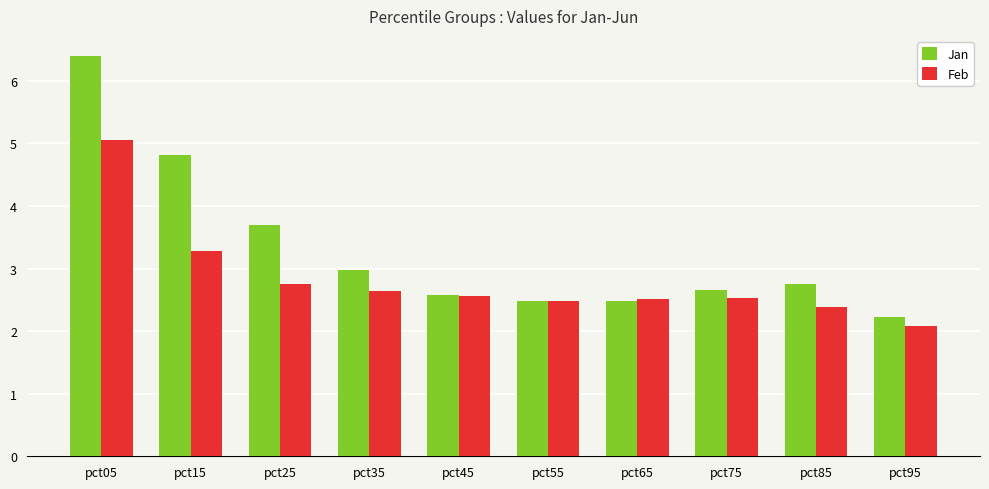

Between pct65 and pct95, which series saw the biggest shift?

Feb